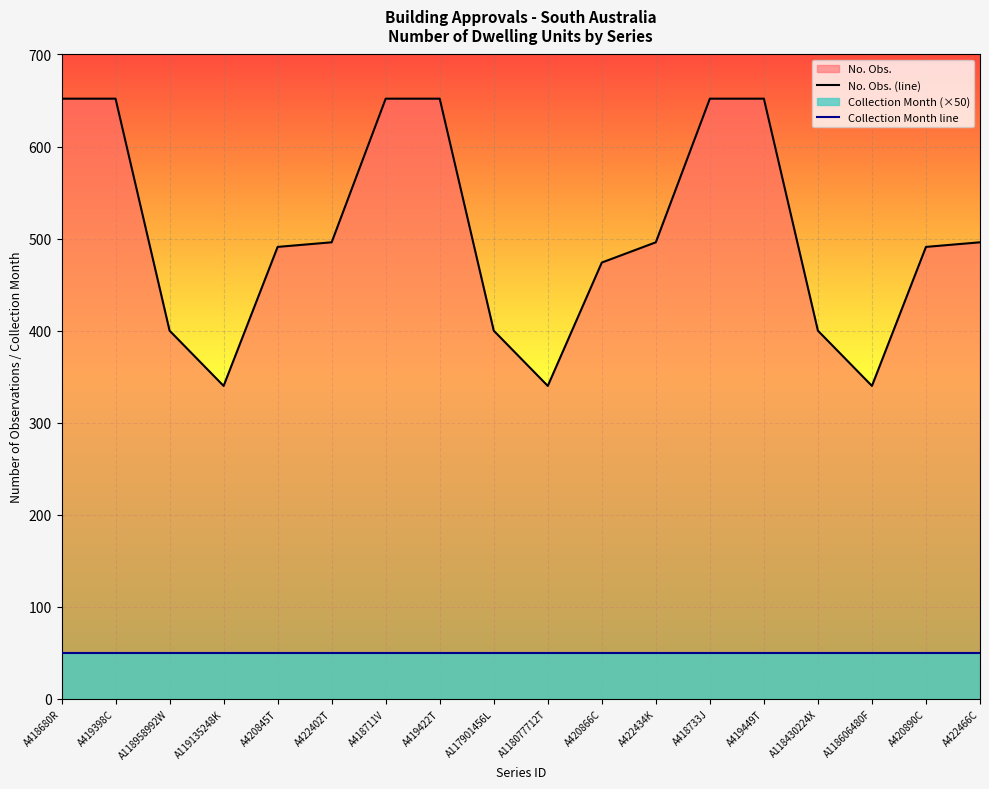

Reading left to right, transcribe all the data shown in this chart.

No. Obs. (line): 652	652	400	340	491	496	652	652	400	340	474	496	652	652	400	340	491	496
Collection Month line: 50	50	50	50	50	50	50	50	50	50	50	50	50	50	50	50	50	50